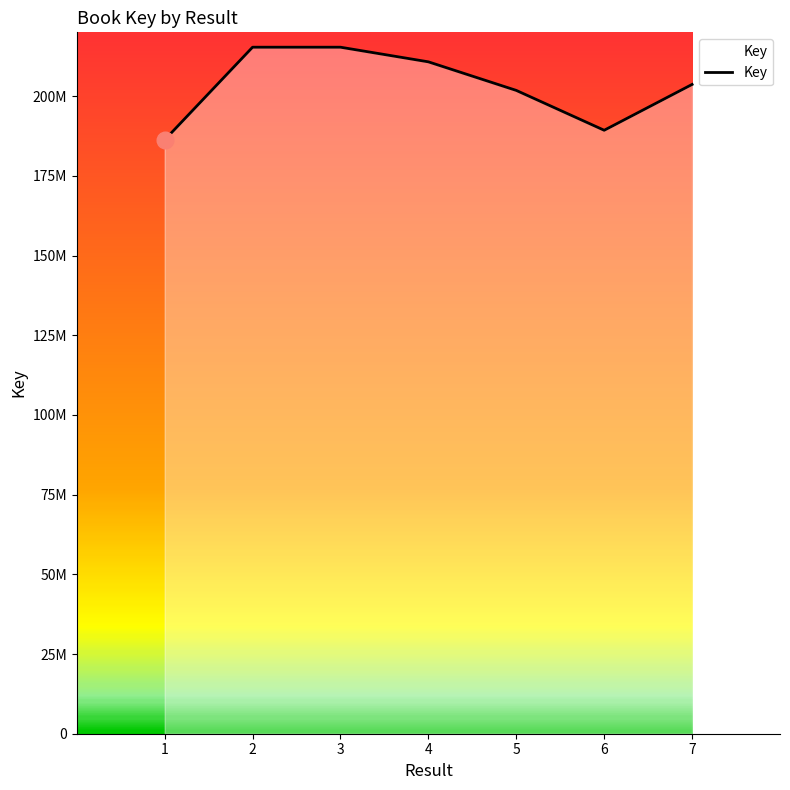

Does the chart have visible grid lines?

No